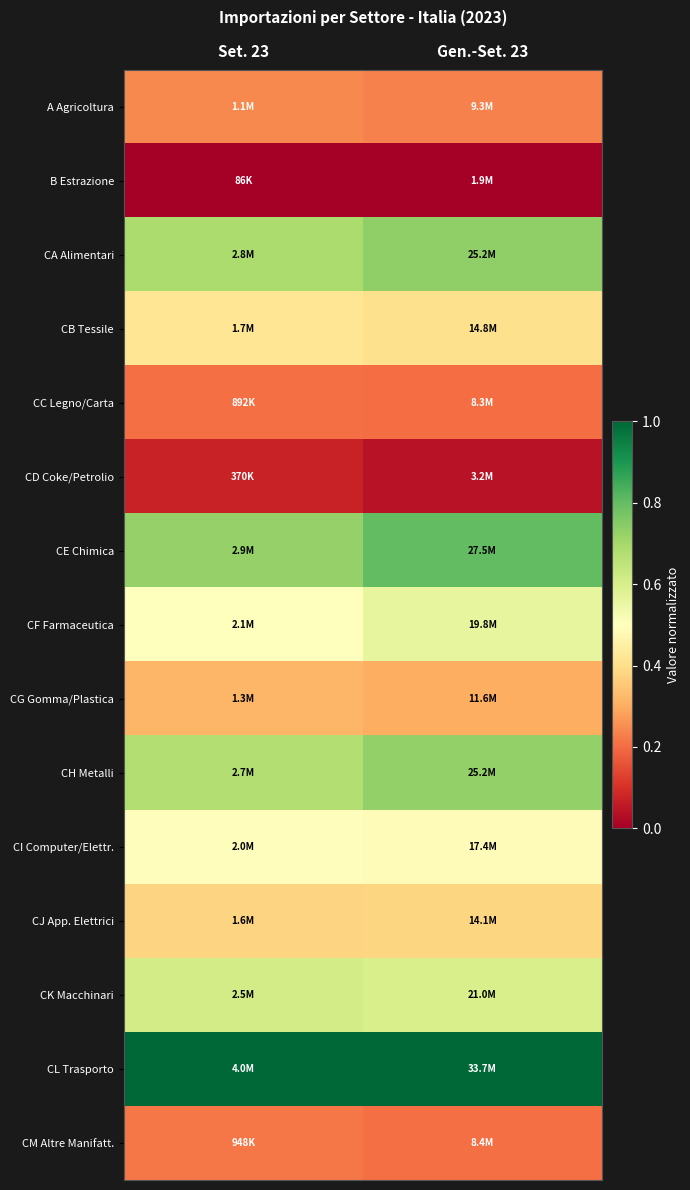

At how many categories does at least one series exceed 0?

2